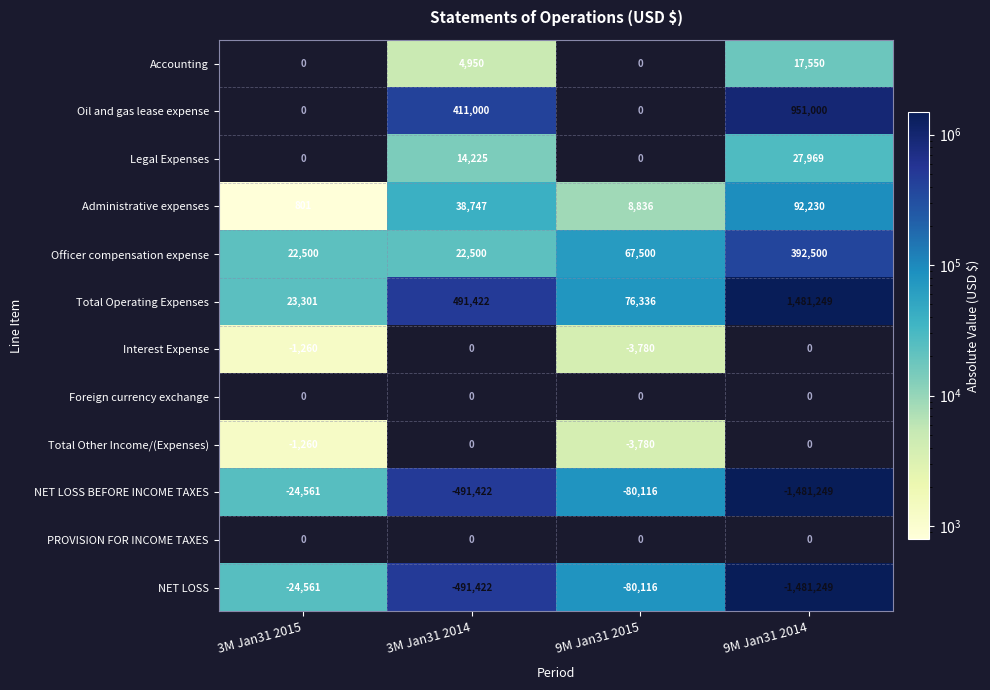

What is the sum of the Officer compensation expense values at 3M Jan31 2015 and 9M Jan31 2014?

415000